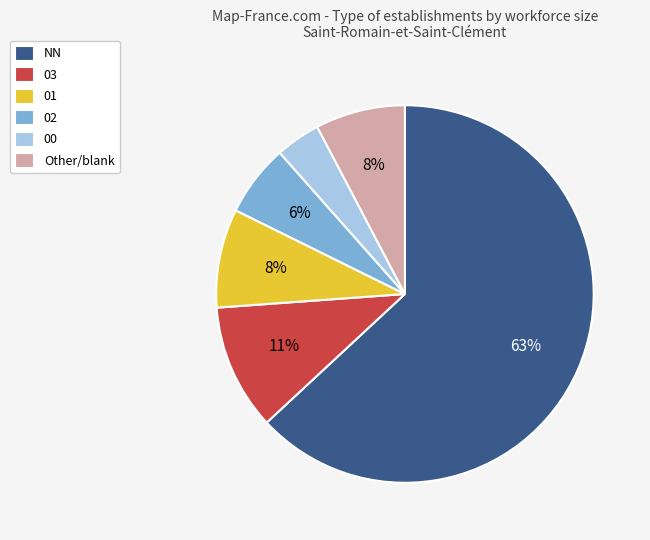

Is the sum of 00 and 01 greater than half?

No